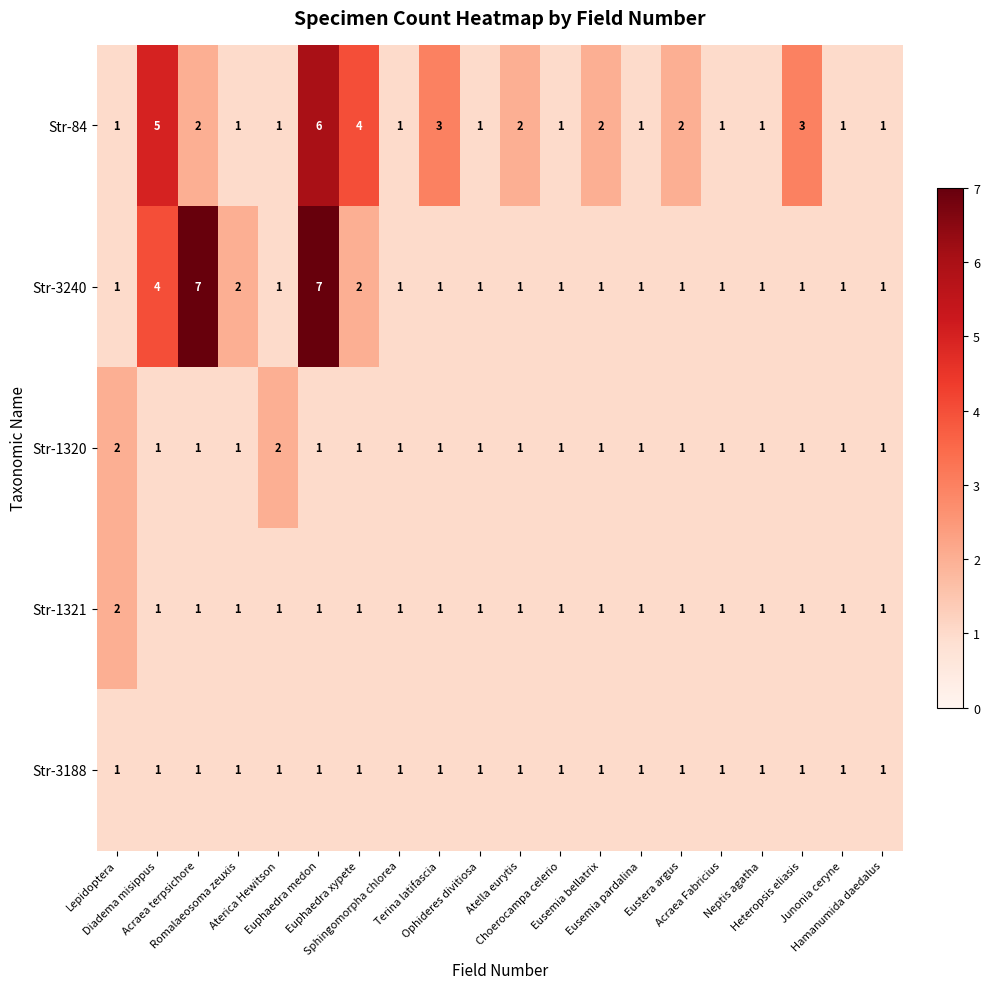

Which series has the widest spread of values?

Str-3240